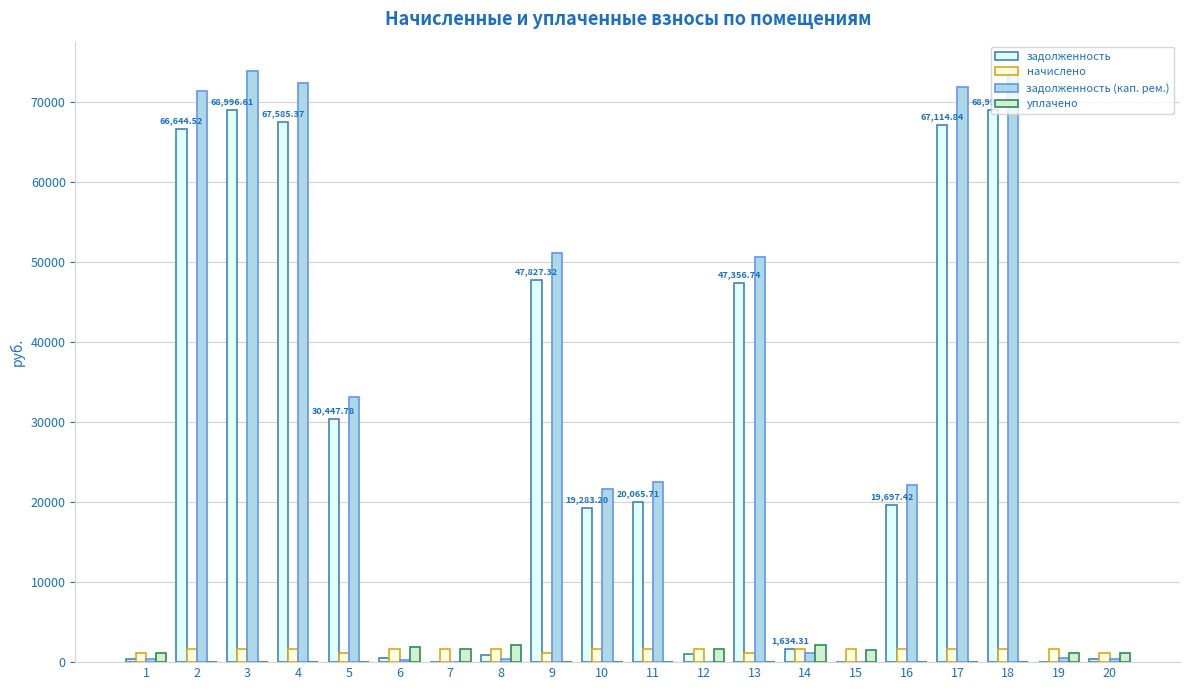

Which series changed the most between 8 and 13?

задолженность (кап. рем.)